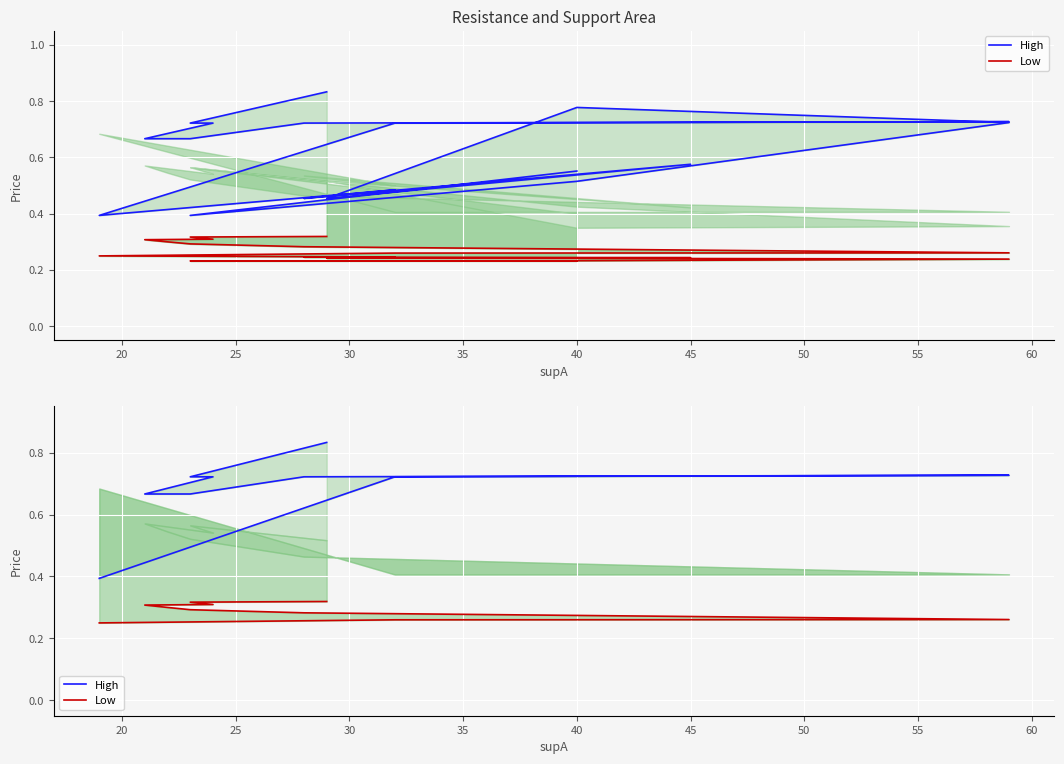

Which series has the largest total across all categories?

High